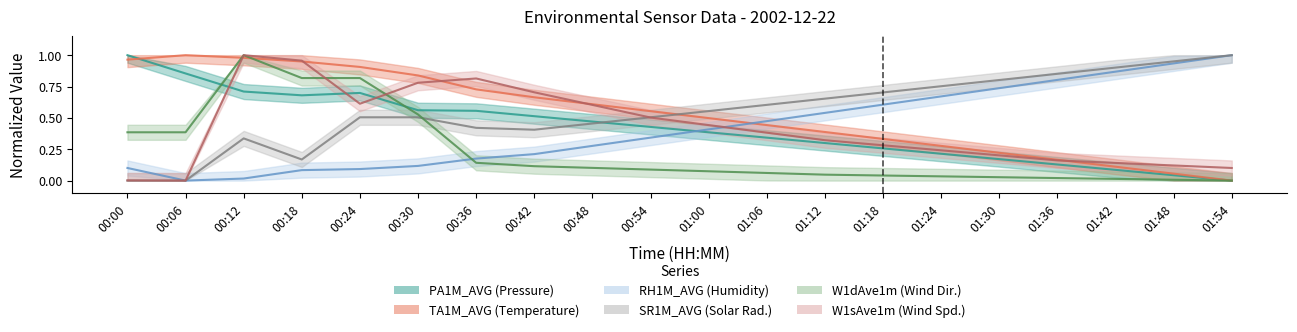

Which has a higher value, 00:06 or 01:42?

00:06